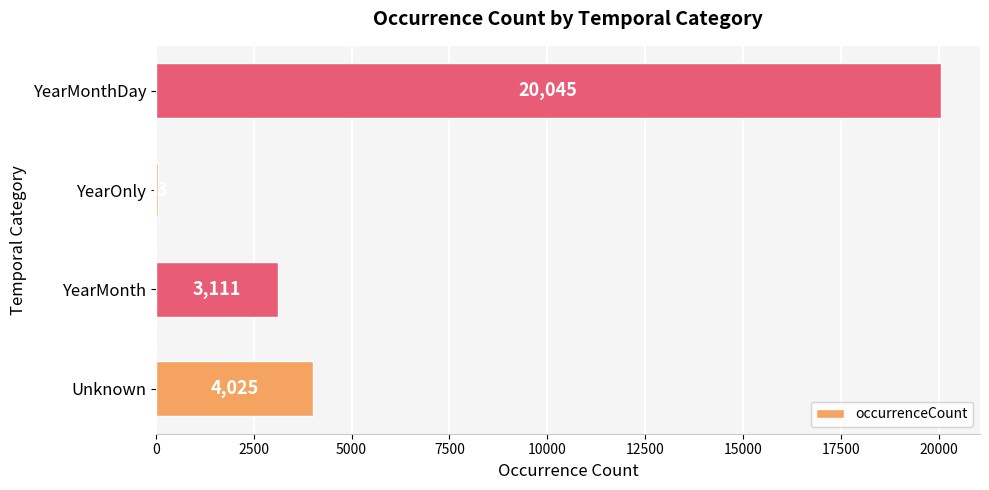

Which category has the highest value across all series?

YearMonthDay